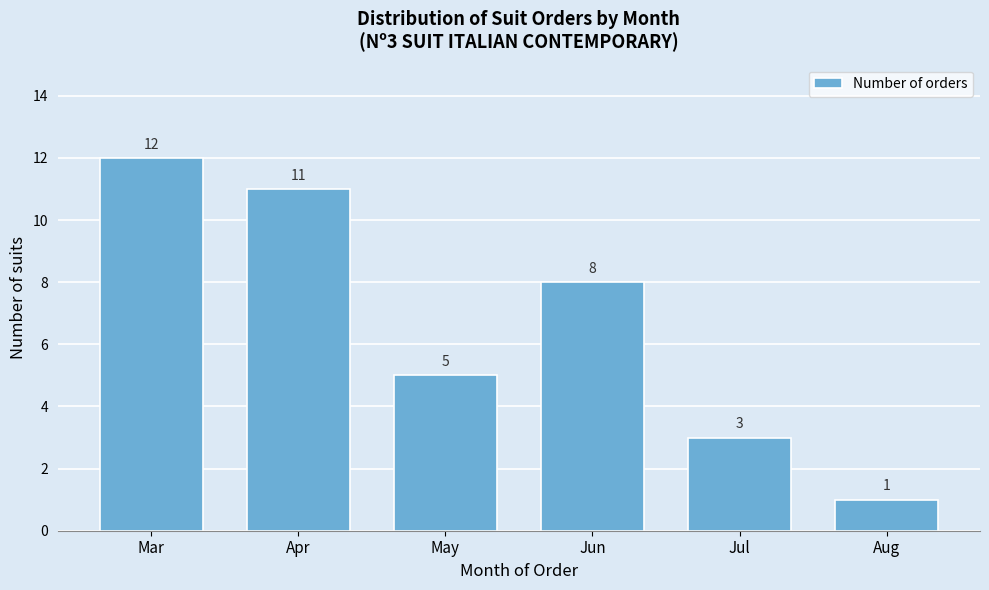

Reading left to right, transcribe all the data shown in this chart.

12	11	5	8	3	1